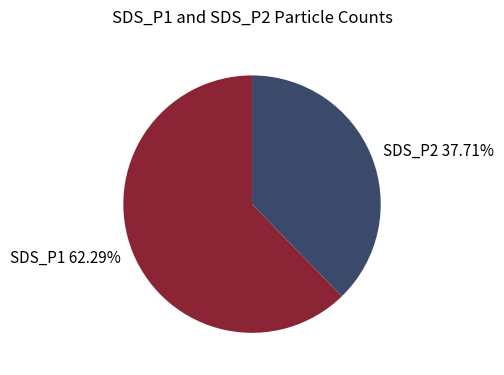

What is the ratio of the value at SDS_P1 62.29% to the value at SDS_P2 37.71%?

1.7